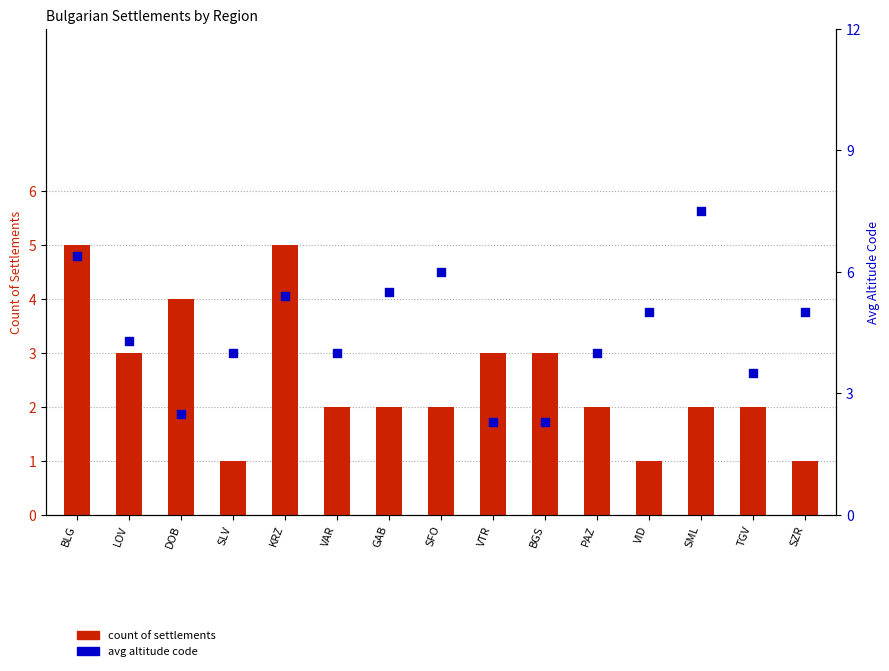

Is the value of count of settlements at SML greater than the value of avg altitude code at BLG?

No